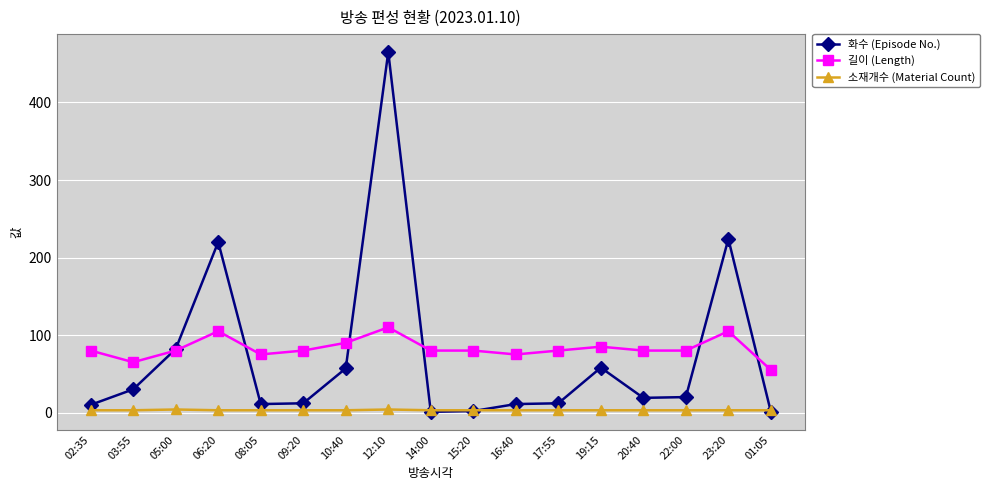

Is this an area chart (filled region under the line)?

No